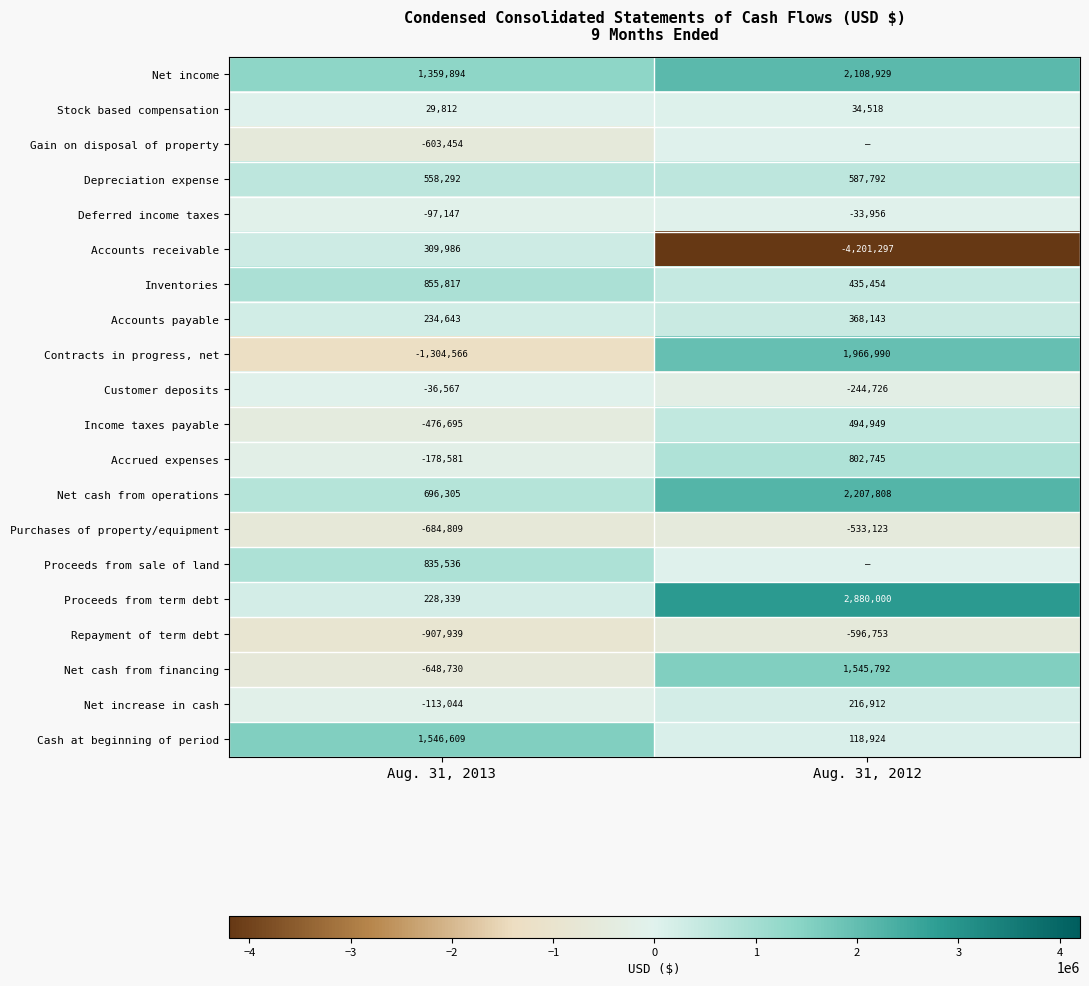

Which label corresponds to the smallest value in the chart?

Aug. 31, 2012